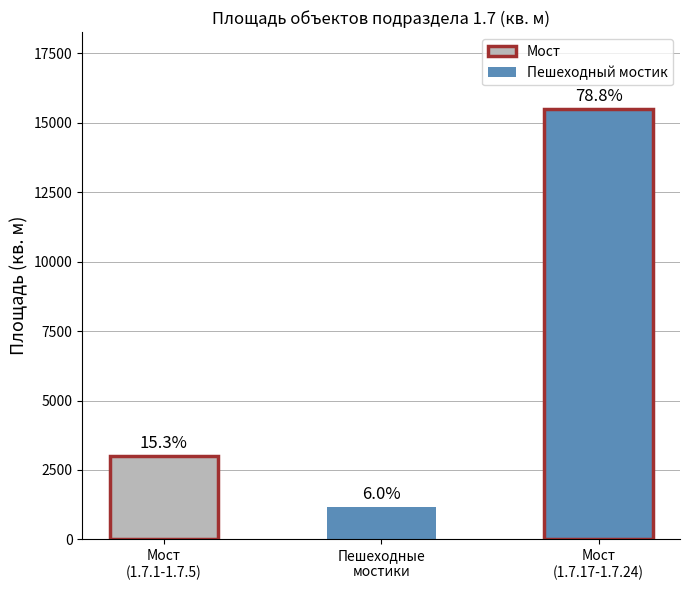

The value at Мост
(1.7.17-1.7.24) is 25910. True or false?

False